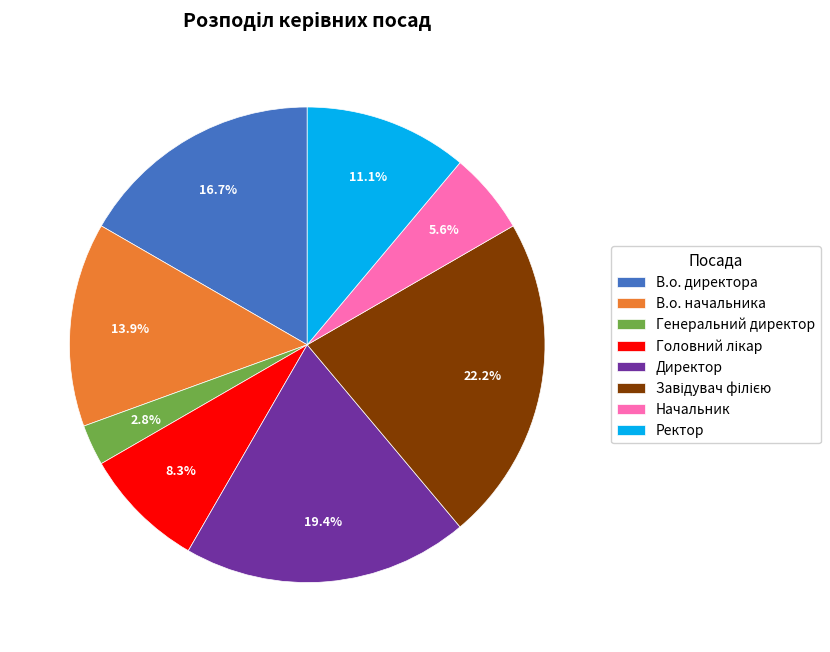

Is it true that В.о. директора is 17% of the pie?

True